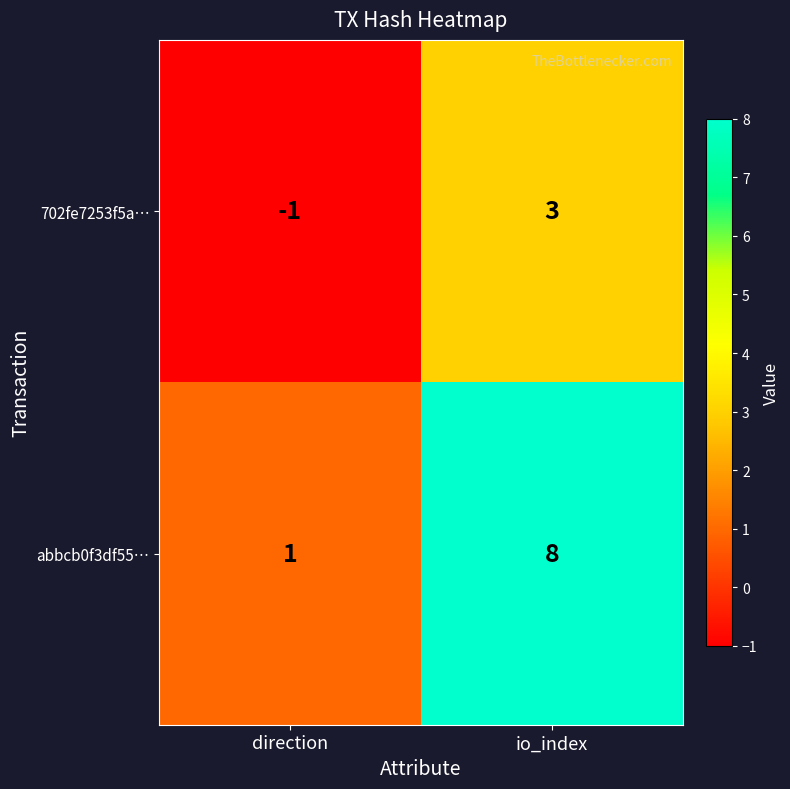

How many data points in 702fe7253f5a… are less than 3?

1